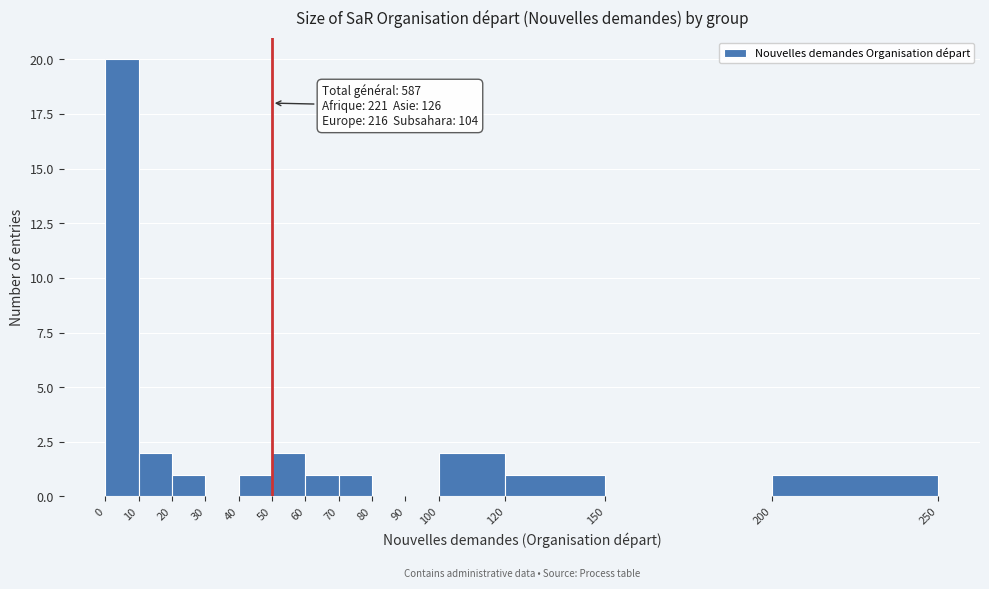

Which range on the x-axis has the tallest bar?

0 to 10